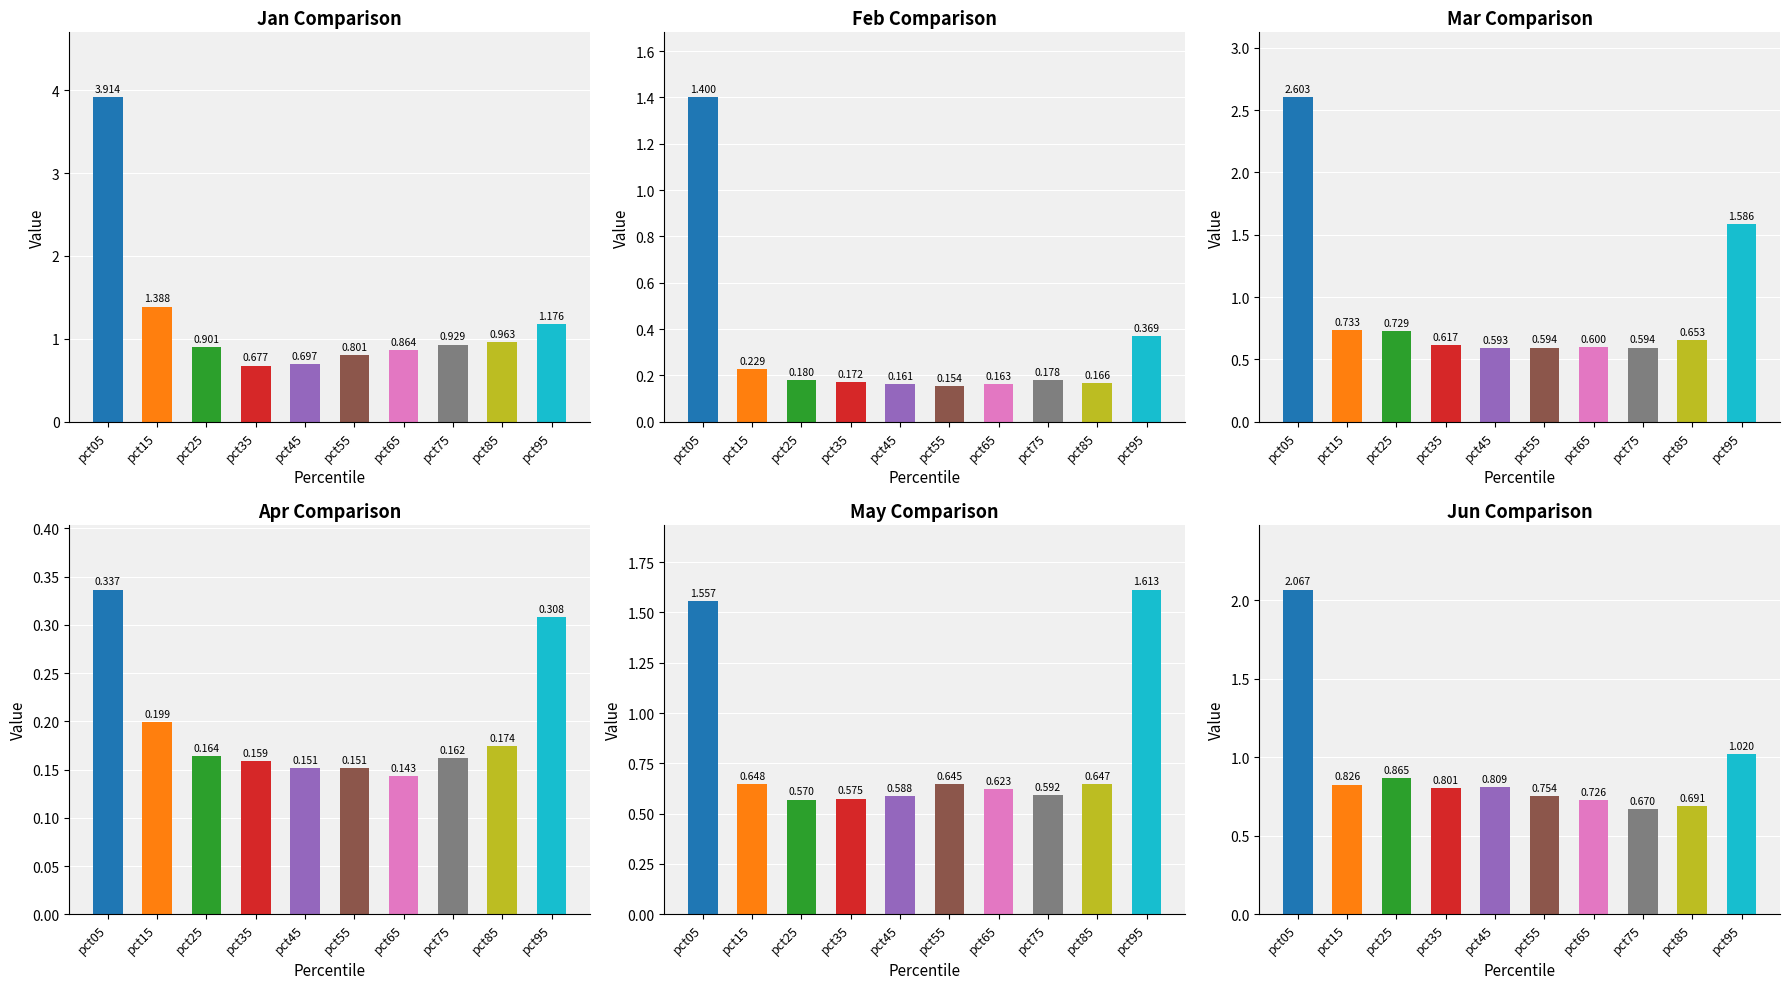

Which category has the highest value in the Jan series?

pct05